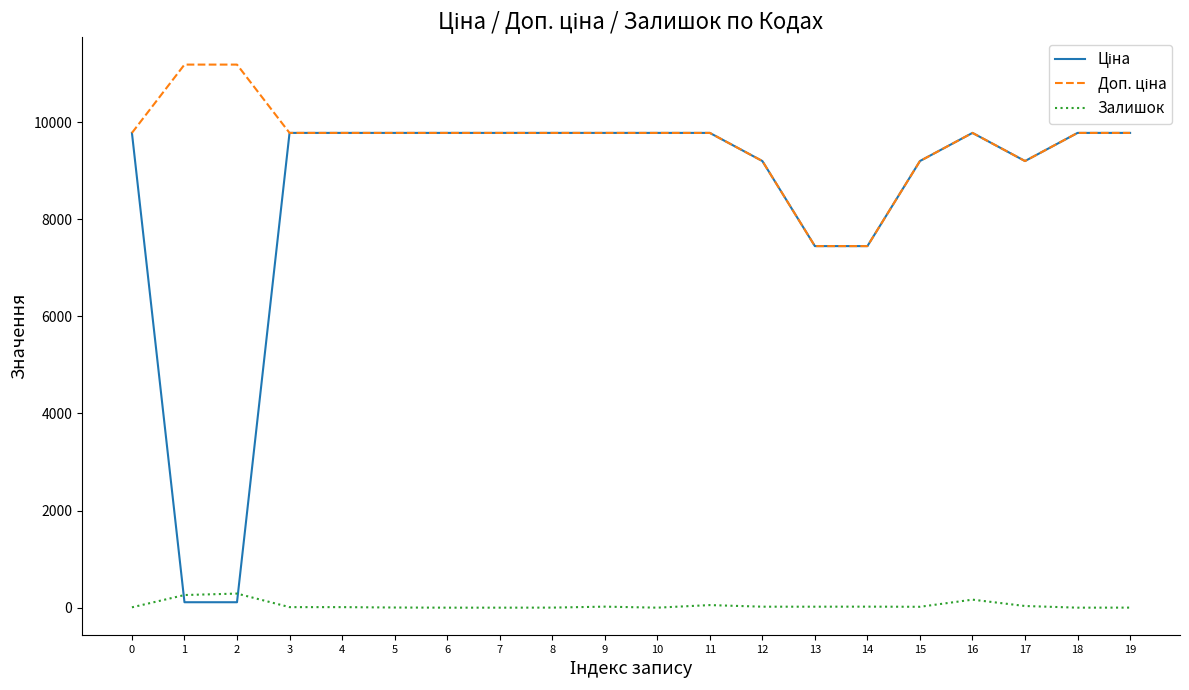

What is the greatest value displayed?

11182.0